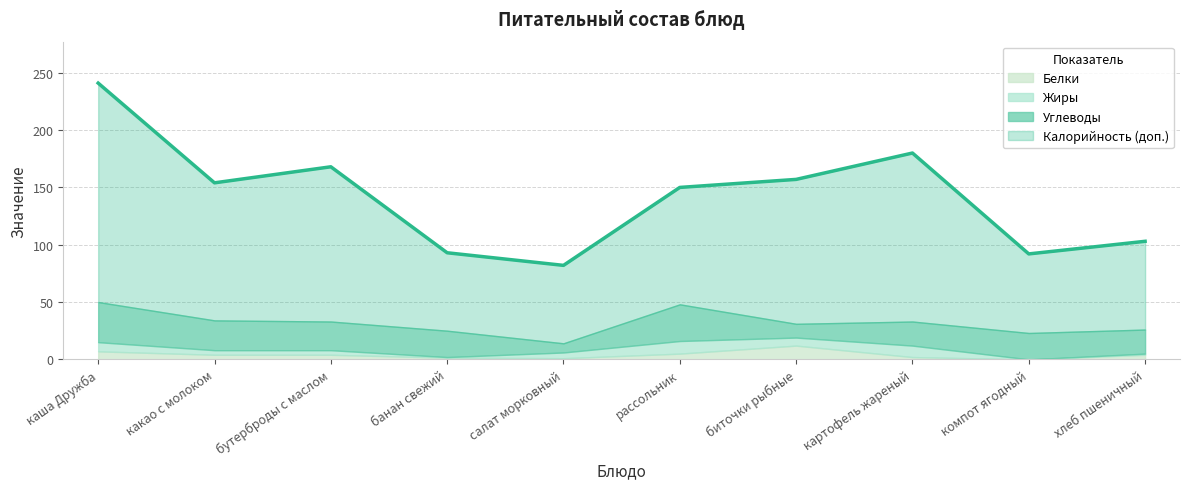

At which label is Жиры closest to 5?

салат морковный